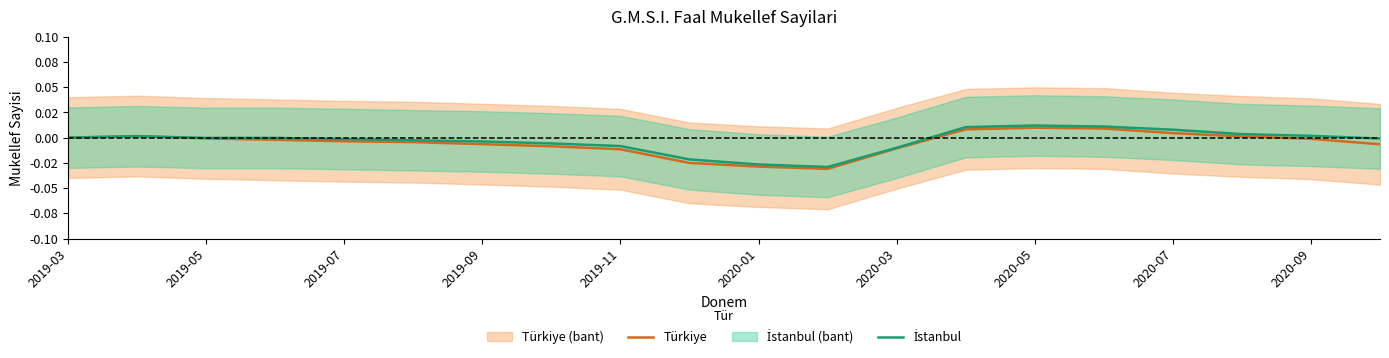

Is it true that Türkiye equals 0.0 at 17?

False